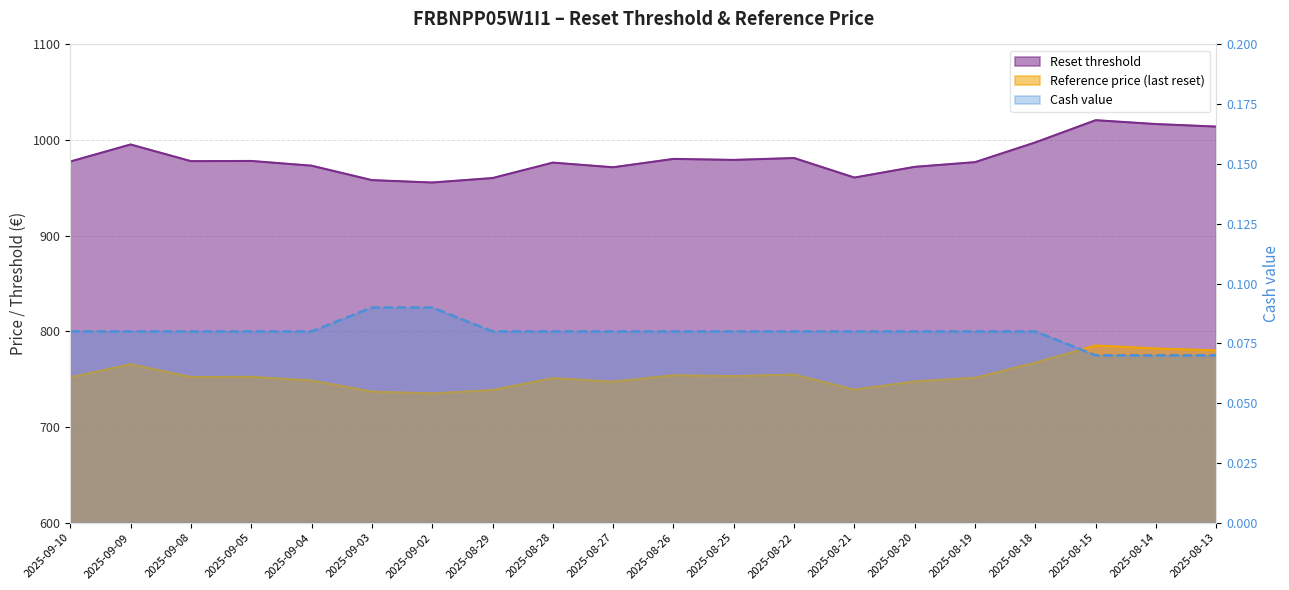

Where is the first local minimum for Reference price (last reset)?

2025-09-08